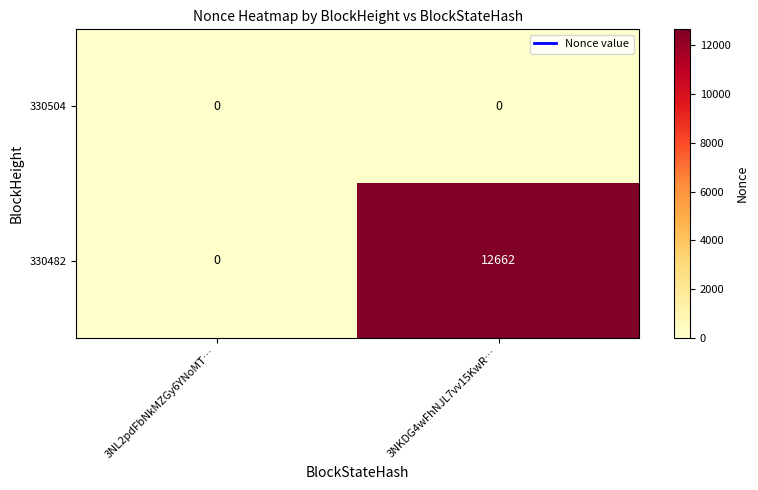

True or false: 330504 has a value of 0 at 3NL2pdFbNkMZGy6YNoMT….

True